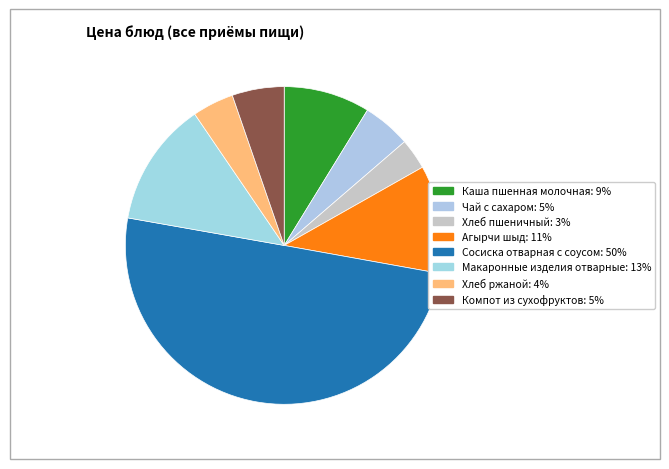

To the nearest percent, what percentage of the pie is Агырчи шыд?

11%